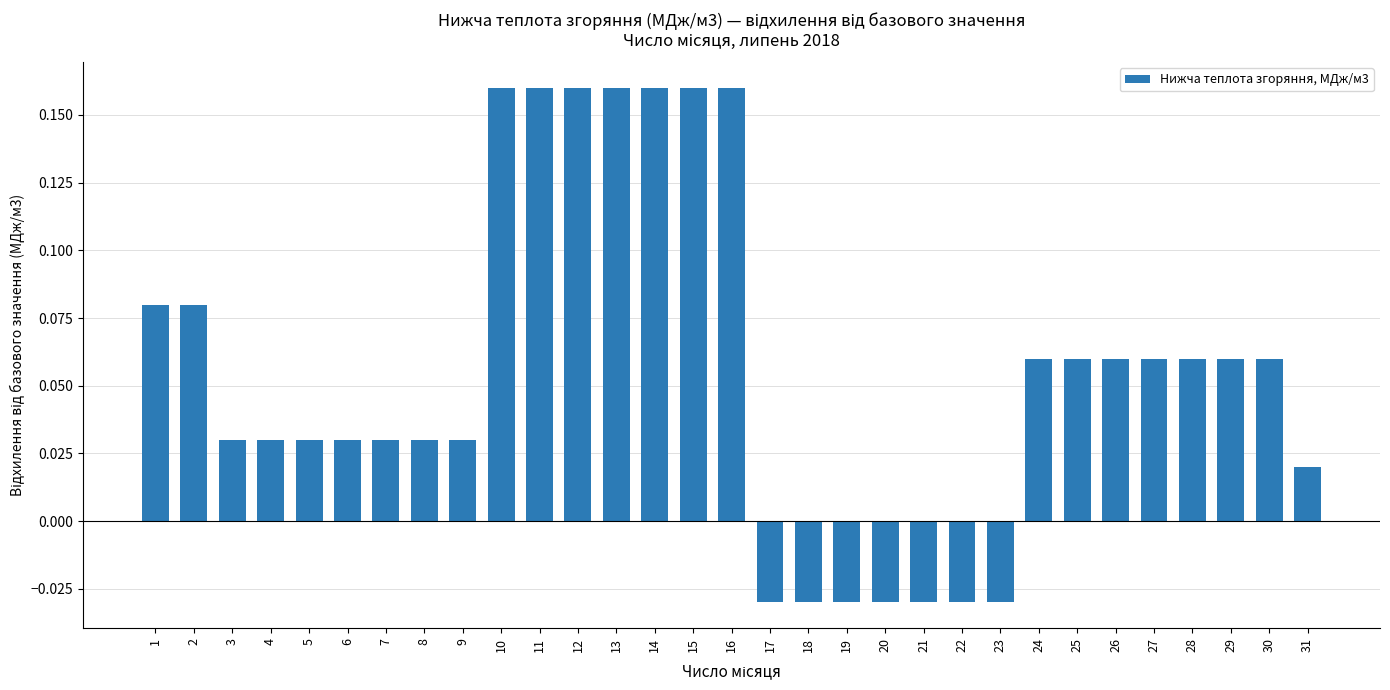

How many positive values are there?

24